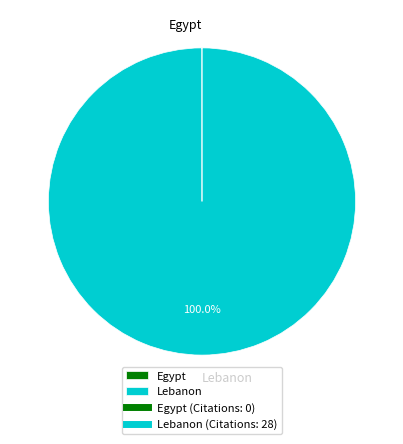

The Lebanon slice represents 100% of the pie. True or false?

True